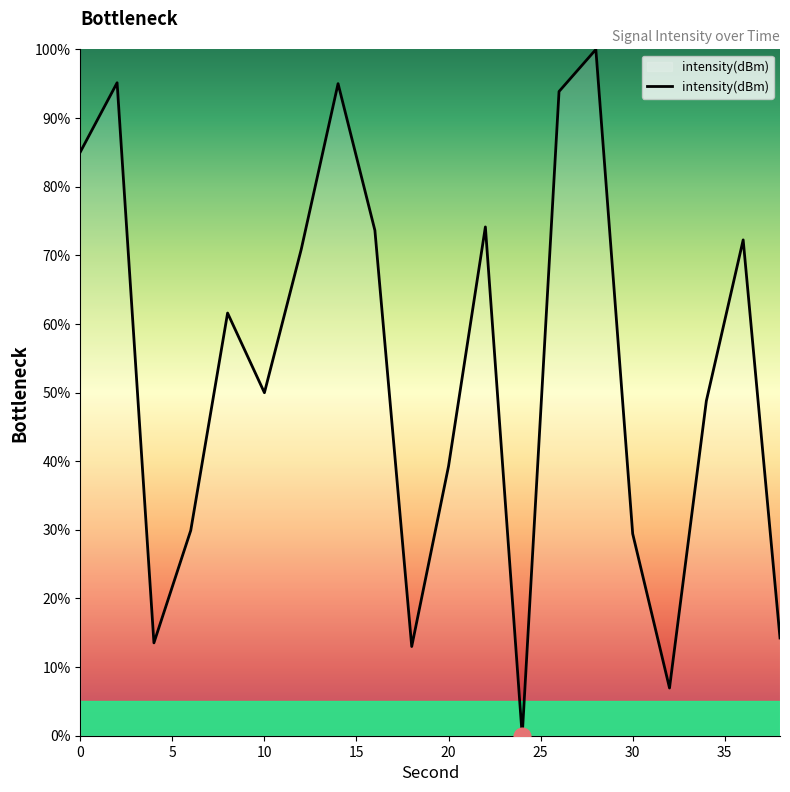

What is the difference between the maximum and minimum values?

100.0